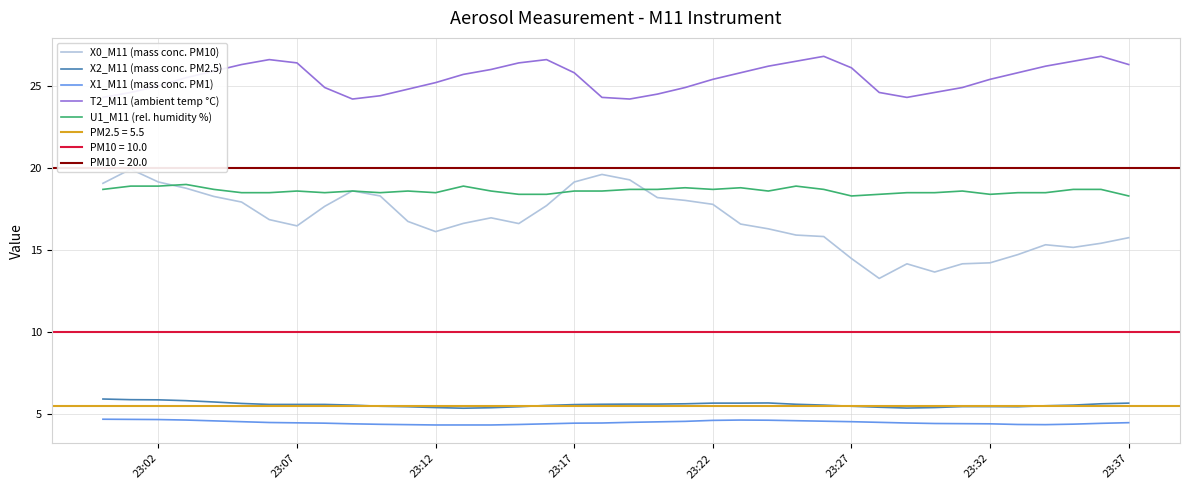

What is the difference between the maximum and minimum values in the T2_M11 (ambient temp °C) series?

2.6